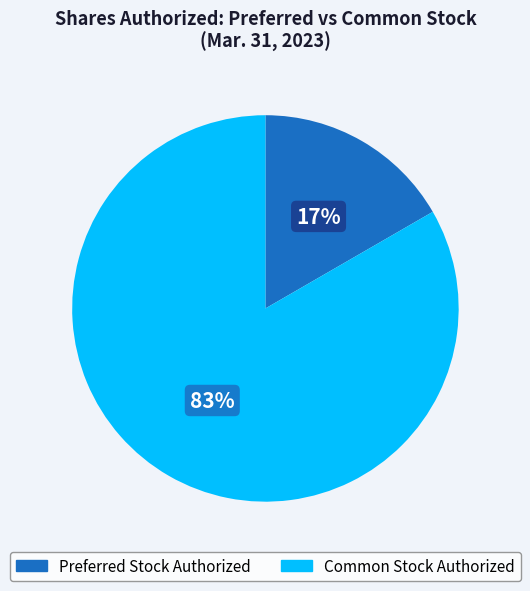

The Common Stock Authorized slice represents 90% of the pie. True or false?

False